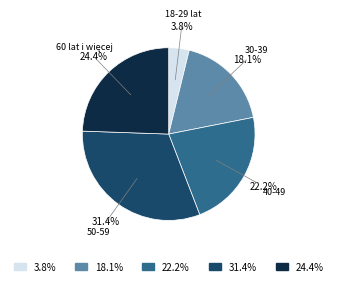

Which category has the biggest portion of the pie?

50-59